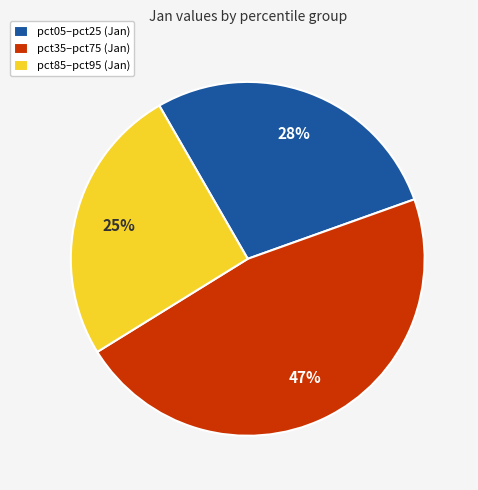

How many slices are in this pie chart?

3